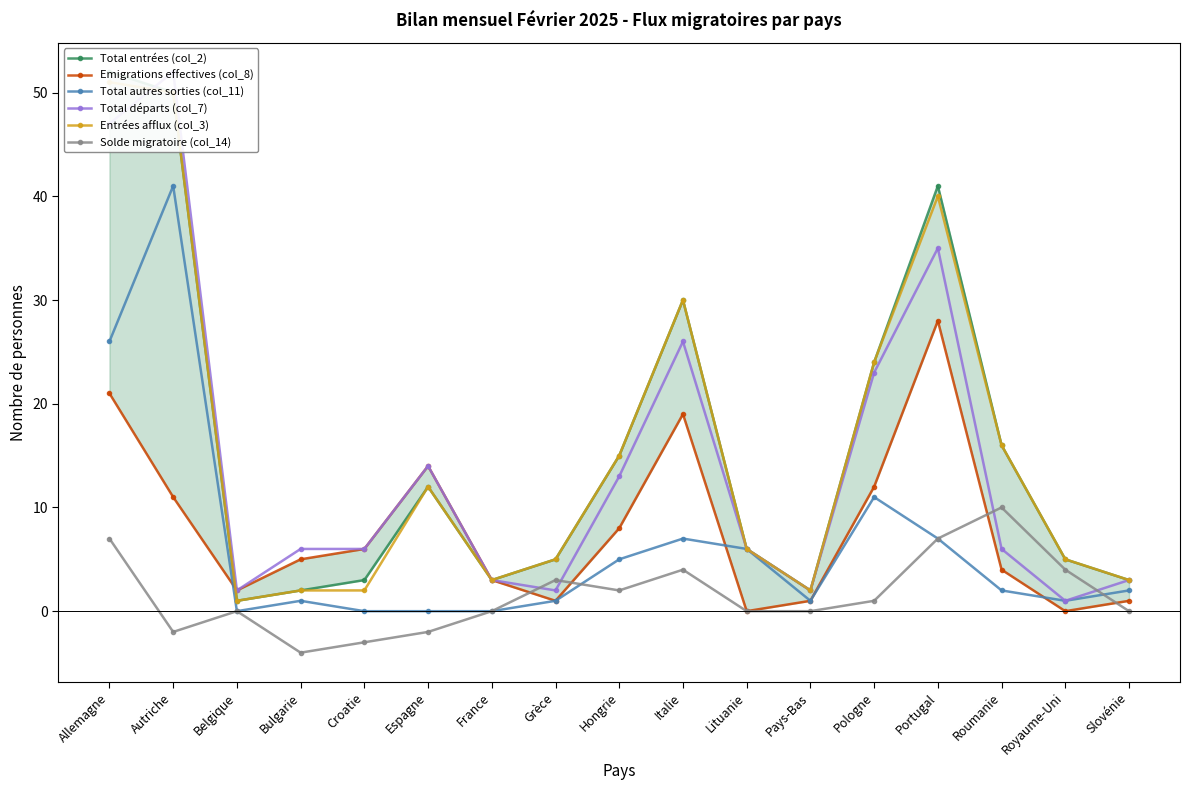

Where is Entrées afflux (col_3) nearest to the value 26?

Pologne